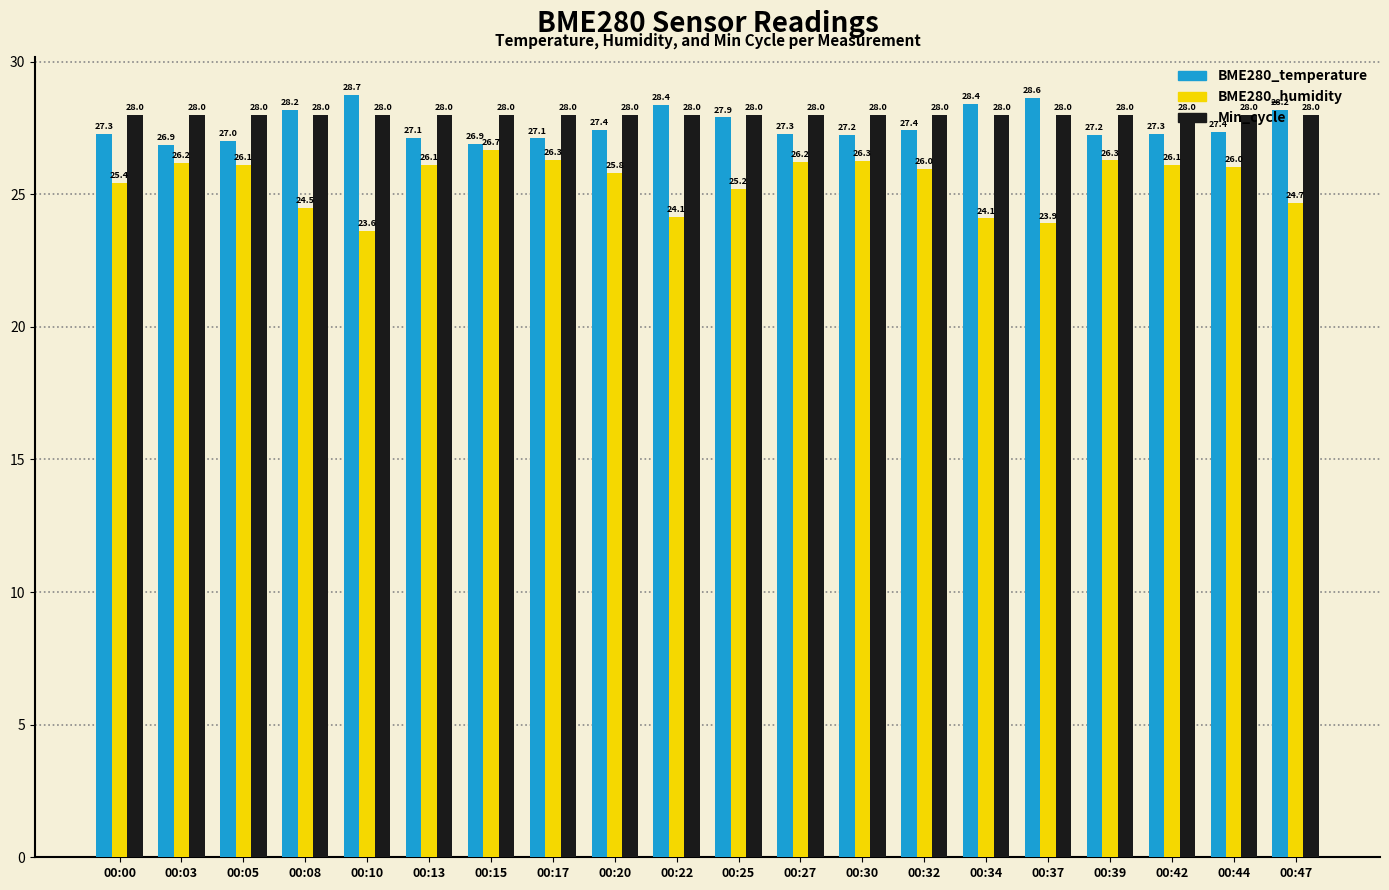

What is the value of the BME280_temperature bar at the 8th from the left?

27.1